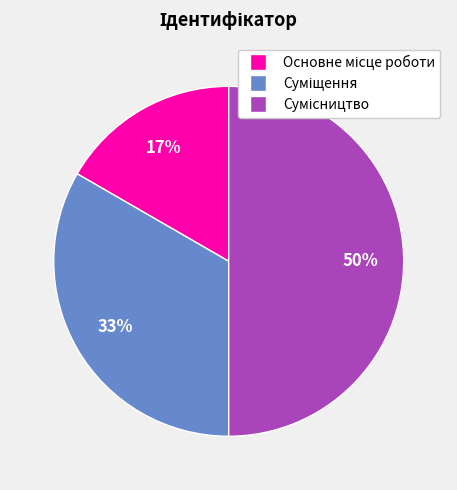

To the nearest percent, what is the difference between the largest and smallest slice percentages?

33%